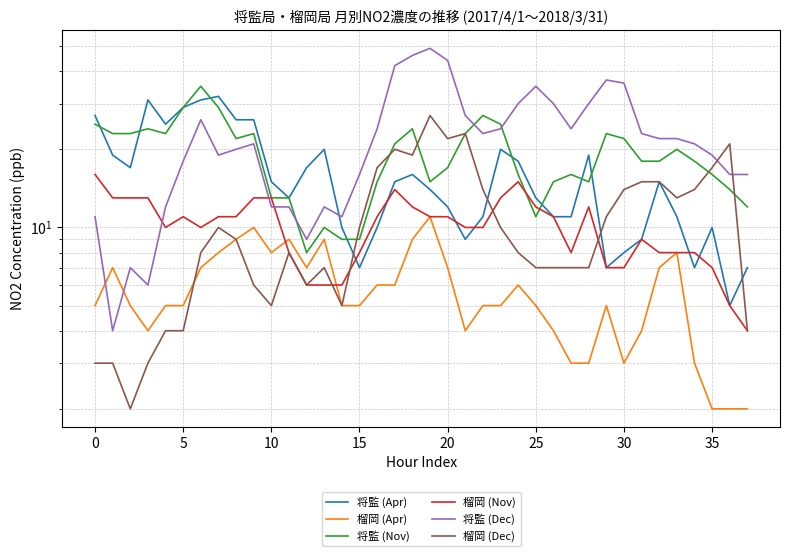

What is the minimum value for 榴岡 (Nov)?

4